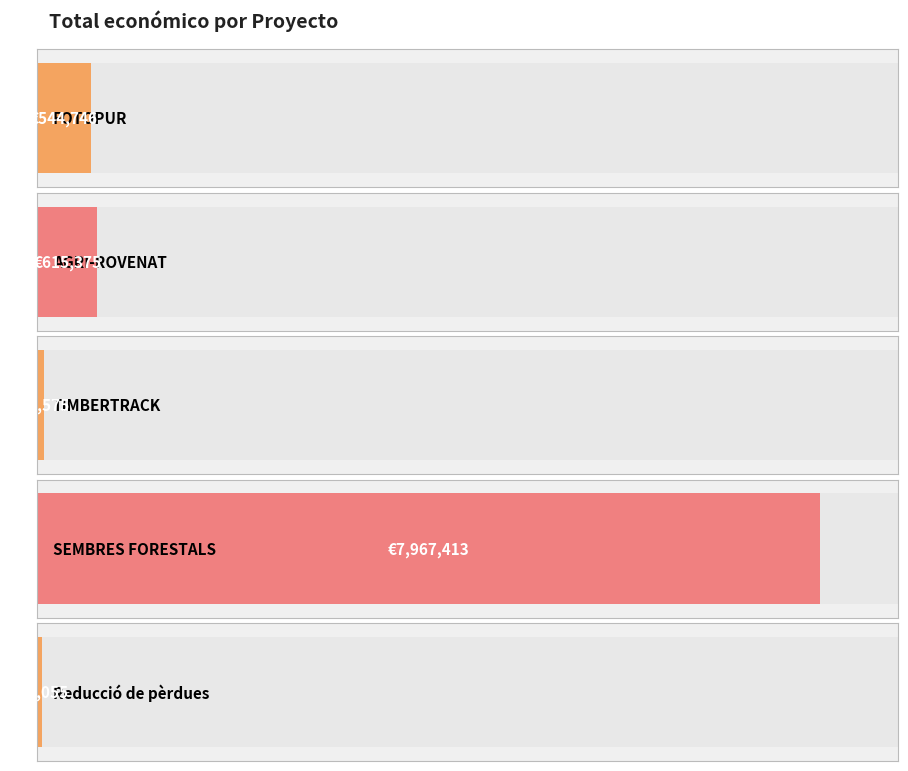

Where does the data first go above 544746?

AGRI-ROVENAT